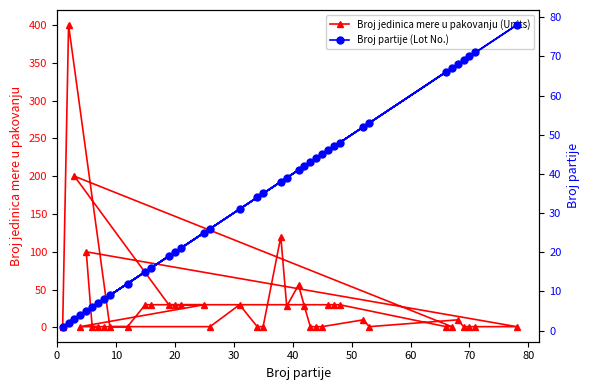

True or false: Broj partije (Lot No.) has more than 2 interior local peaks.

True